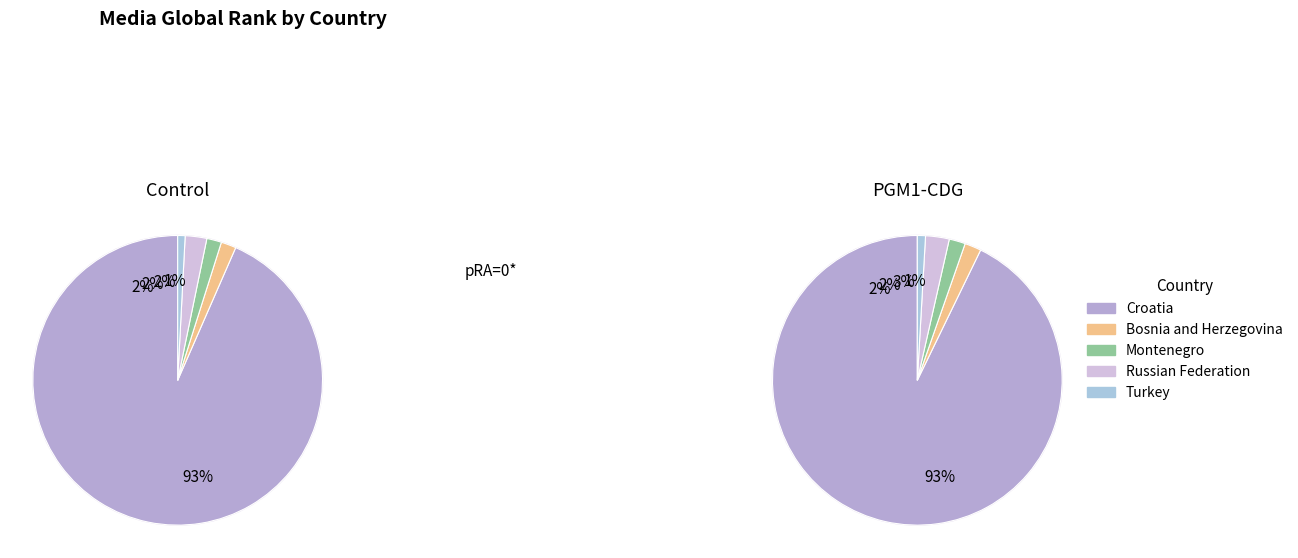

Is Russian Federation the majority of the pie?

No